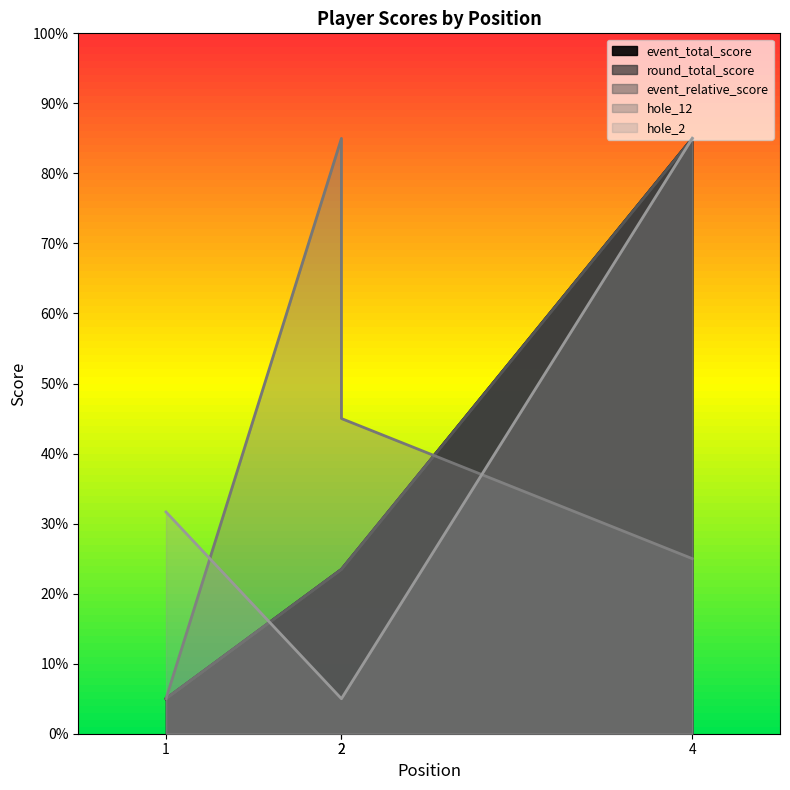

What is the sum of all event_total_score values?

136.9